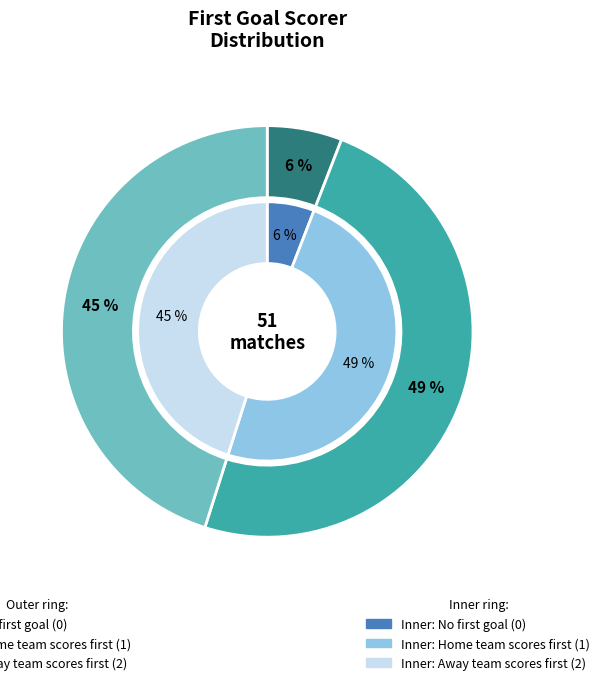

Which has a higher value, 2 or 0?

2